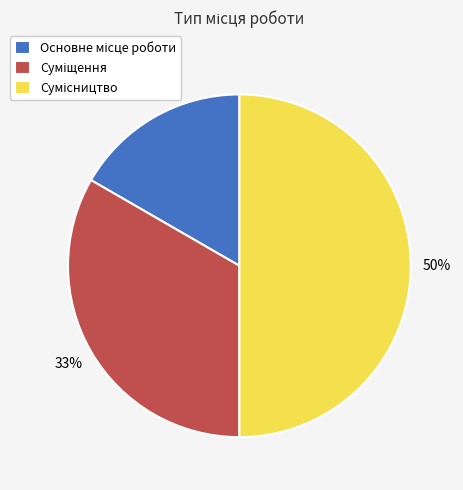

To the nearest percent, what is the difference between the largest and smallest slice percentages?

33%